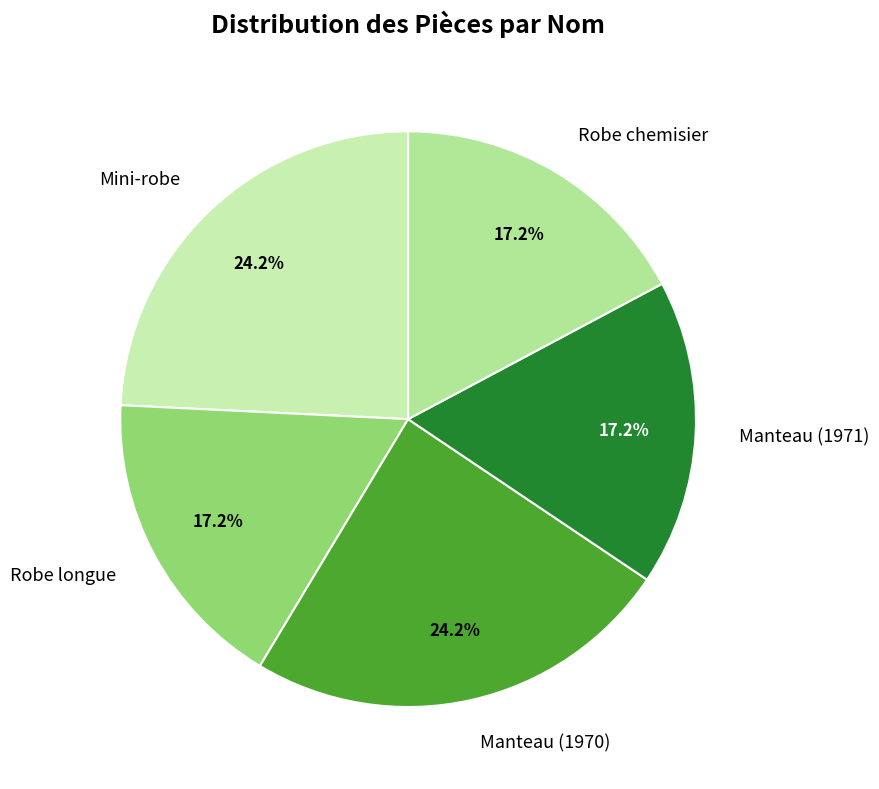

How much of the chart is everything except Robe chemisier?

82.8%